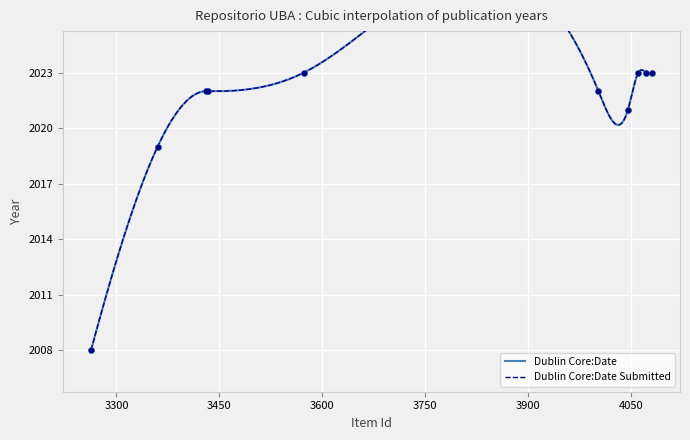

Which series reaches the minimum Y coordinate?

Dublin Core:Date